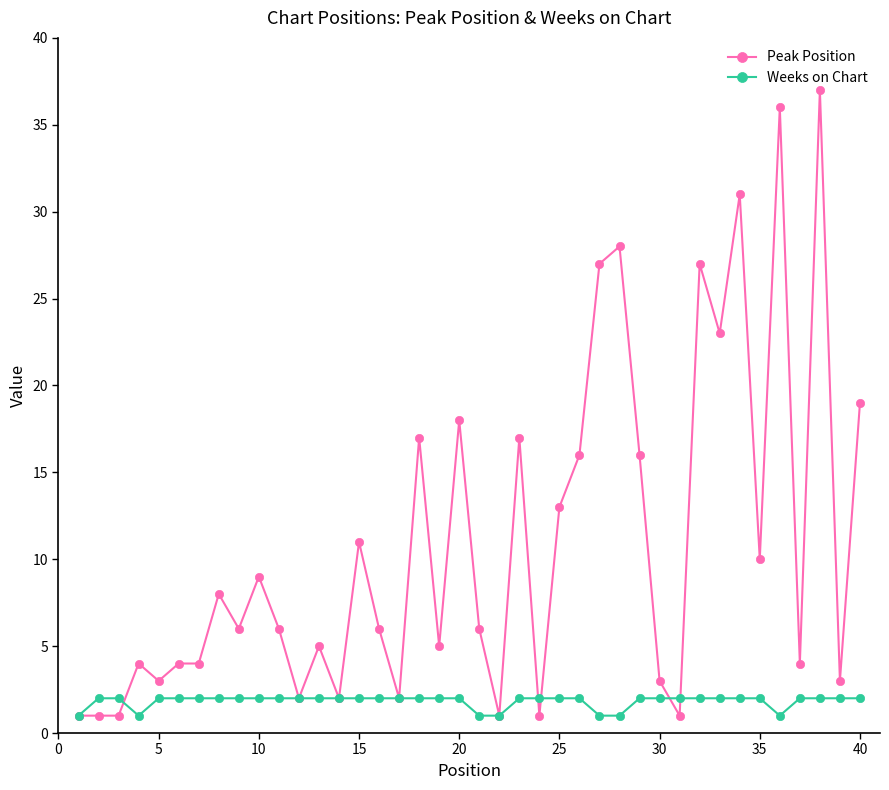

What is the value of the Weeks on Chart point at the 39th from the left?

2